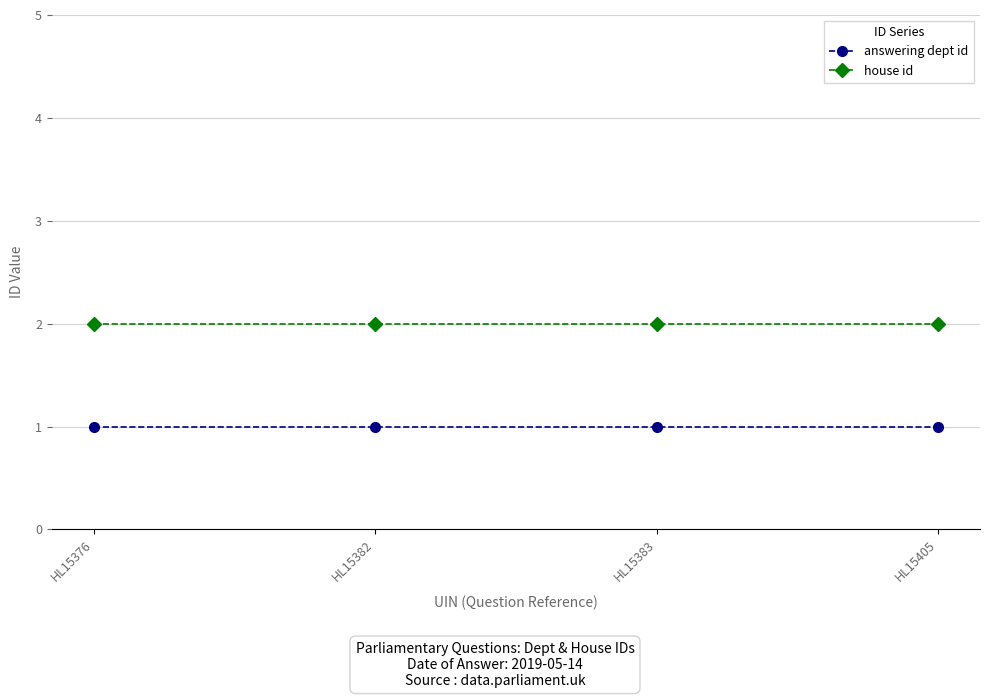

What is the value of the answering dept id point at the 2nd from the left?

1